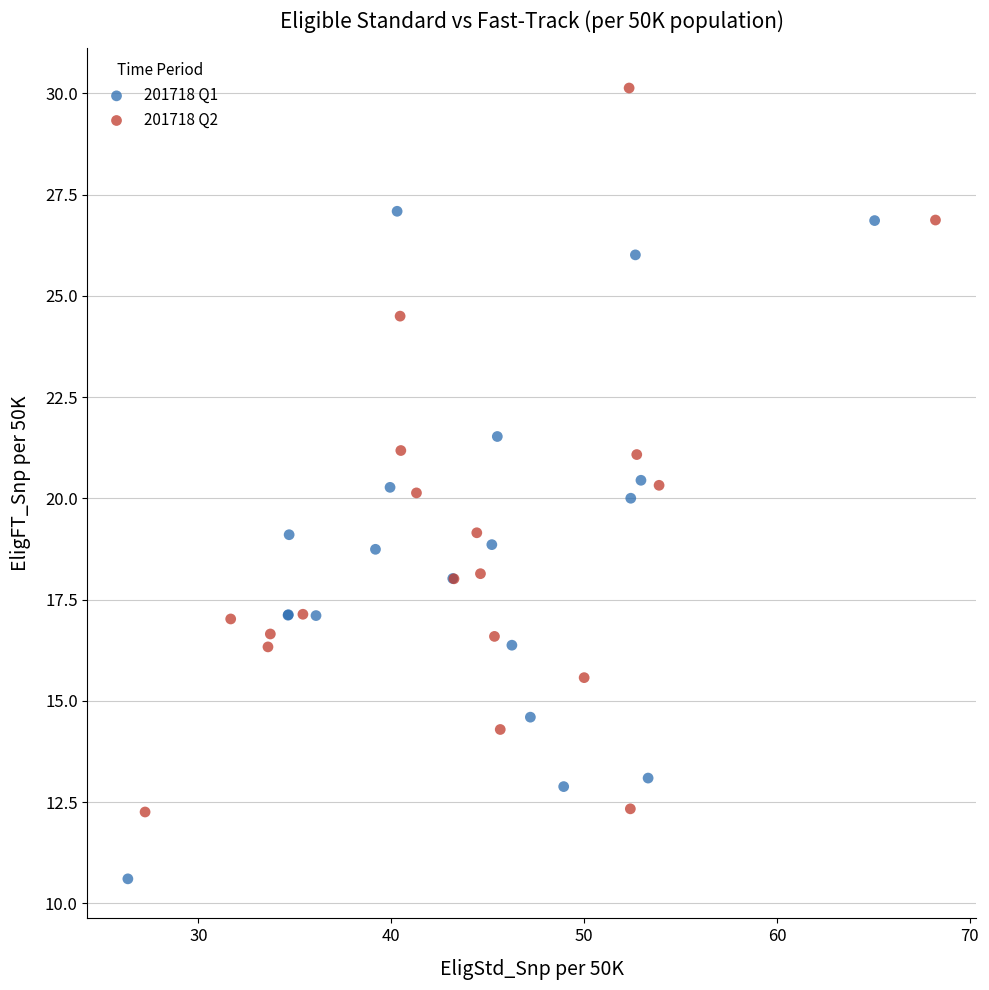

What are all the series names shown in the legend?

201718 Q1, 201718 Q2